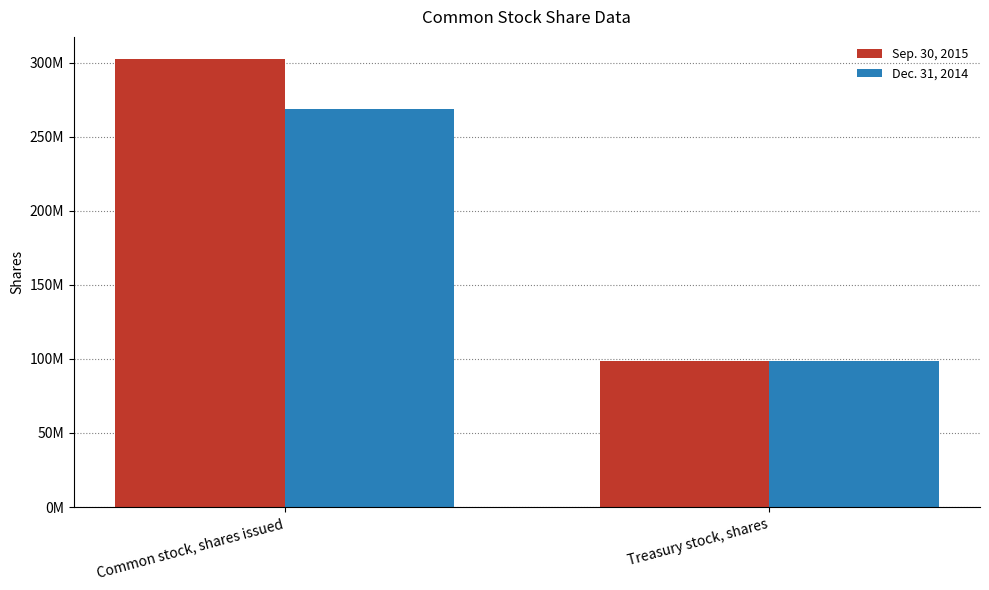

What are all the series names shown in the legend?

Sep. 30, 2015, Dec. 31, 2014